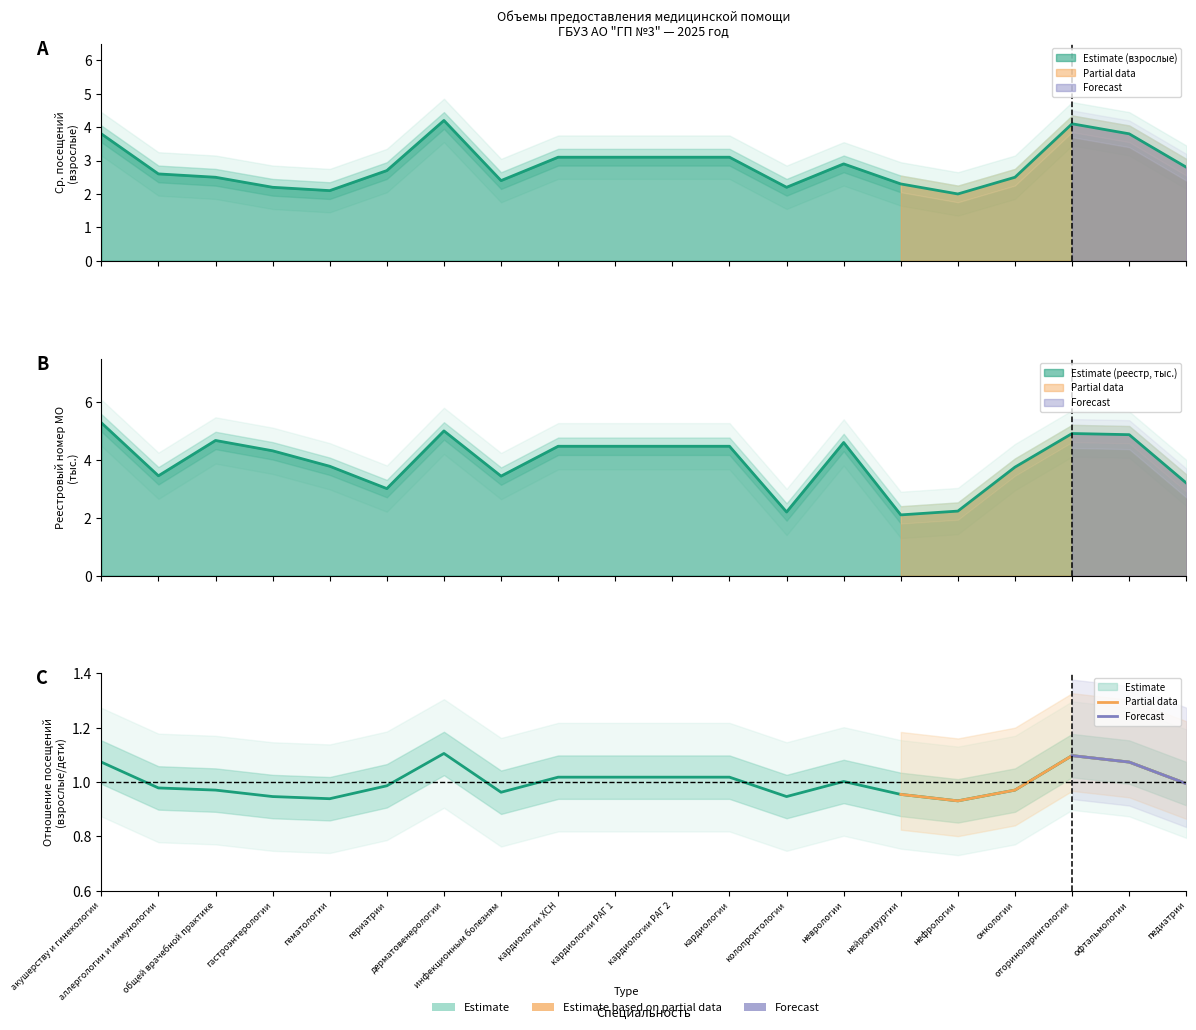

What is the difference between the highest and lowest values at гериатрии?

2.0